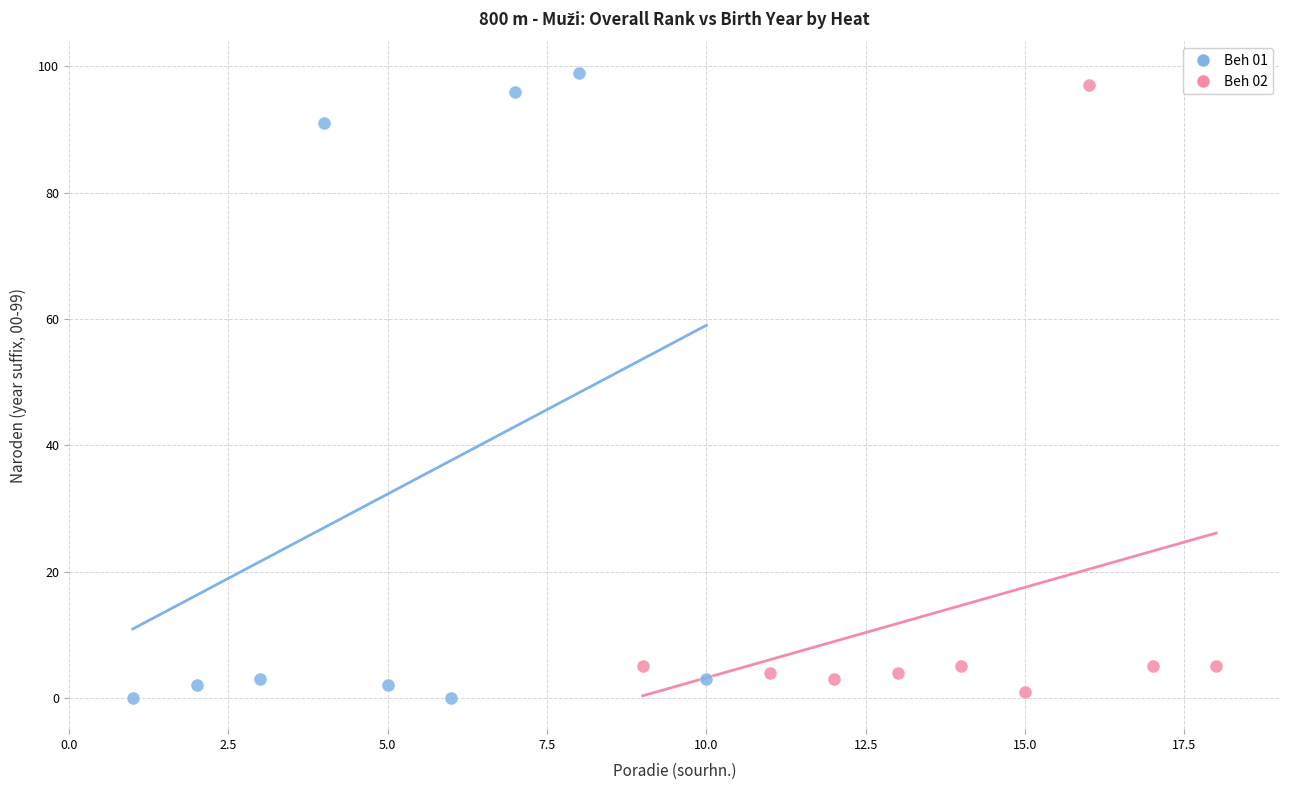

Which series has the widest spread of Y values?

Beh 01